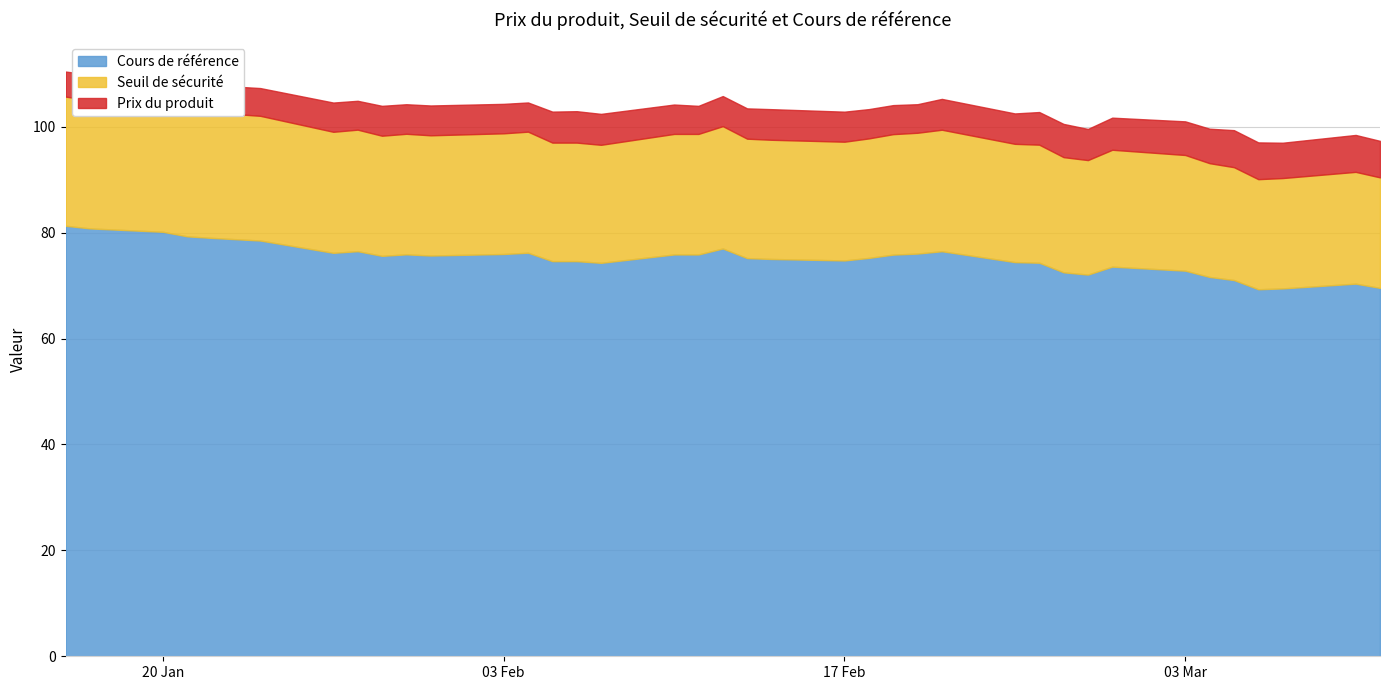

What is the lowest value of the Cours de référence series?

69.3